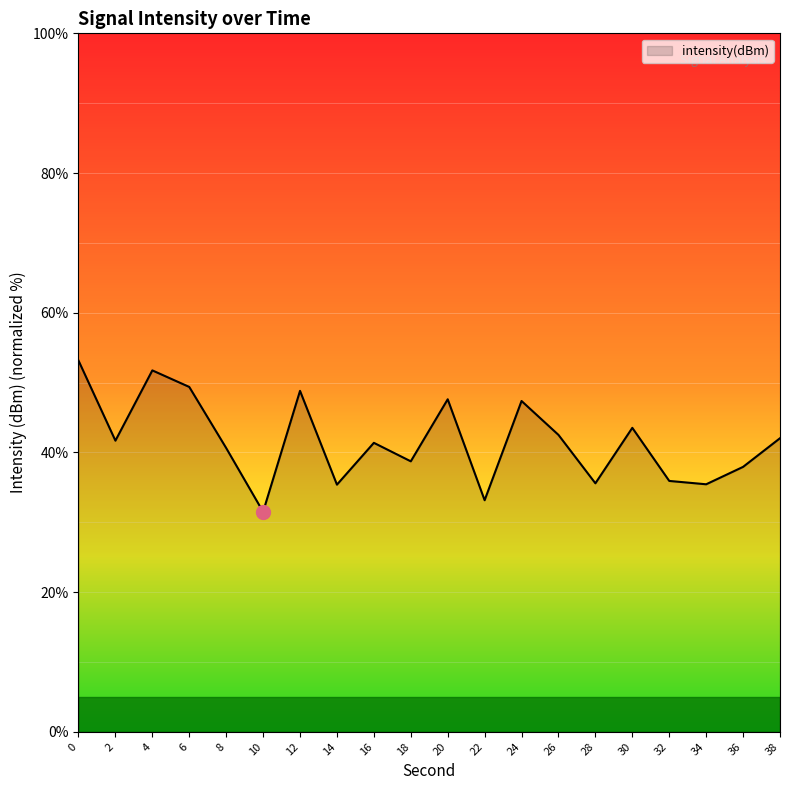

How many categories are shown in the chart?

20